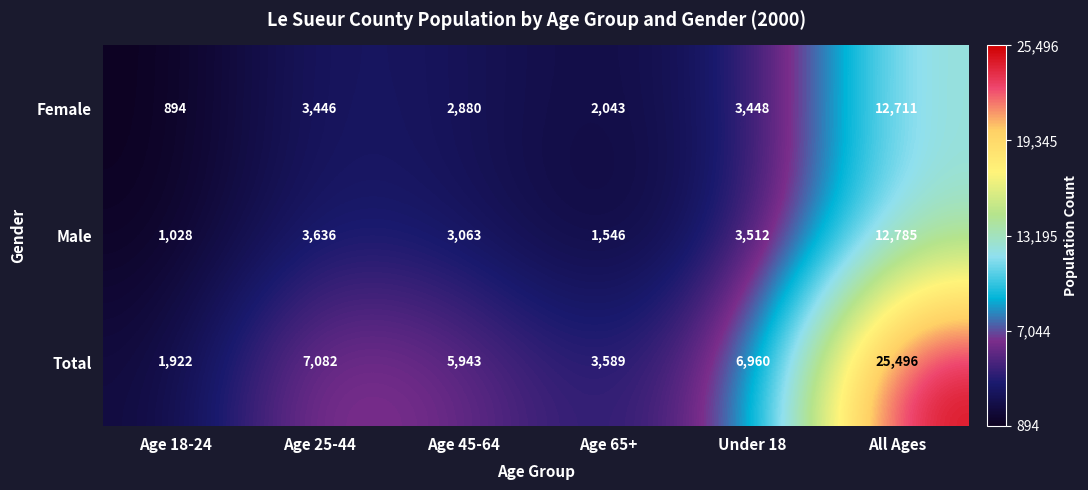

List the series in order of their peak value, highest first.

Total, Male, Female